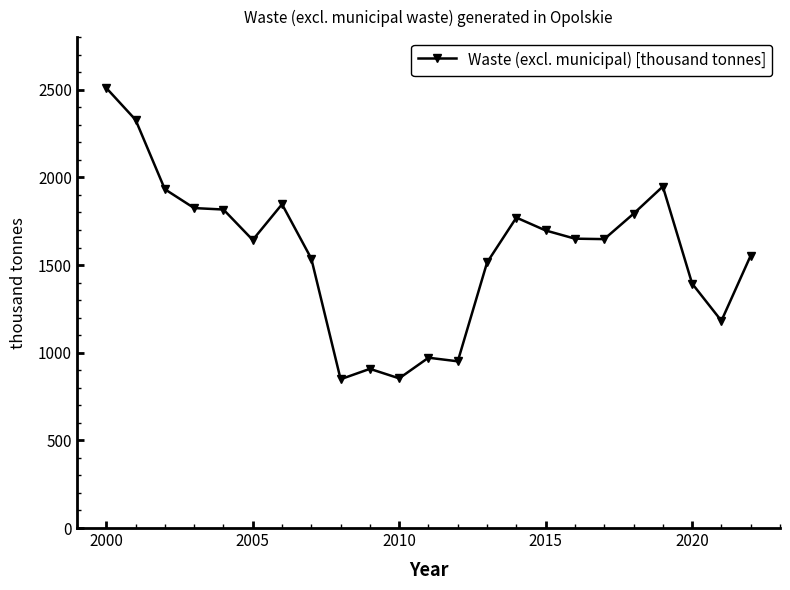

What is the greatest value displayed?

2510.1